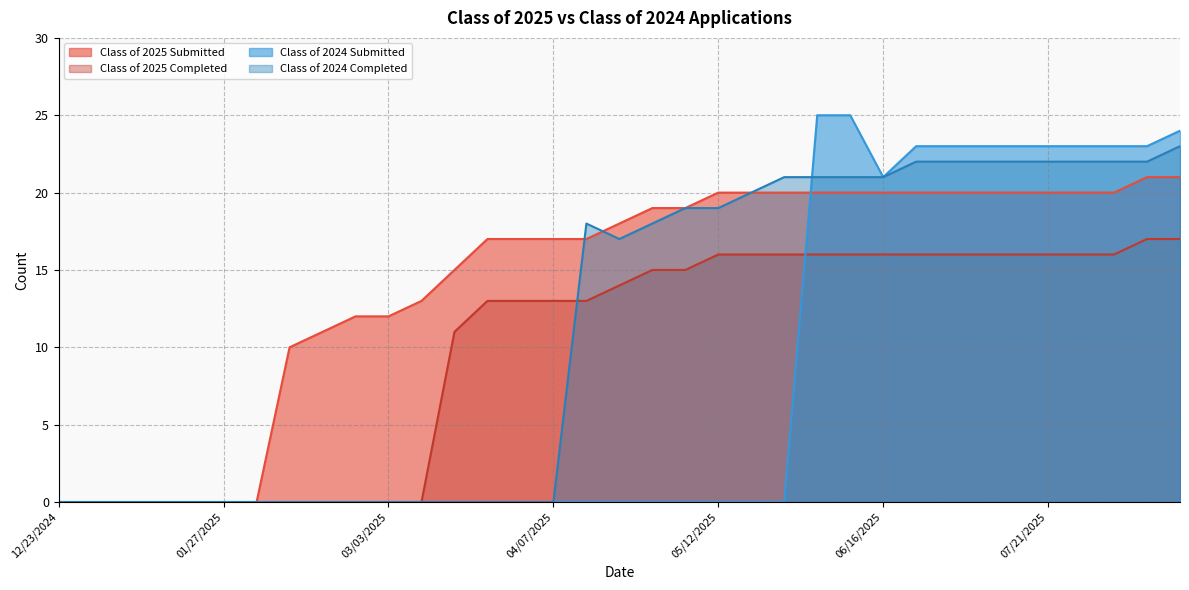

Which series has the largest total across all categories?

Class of 2025 Submitted